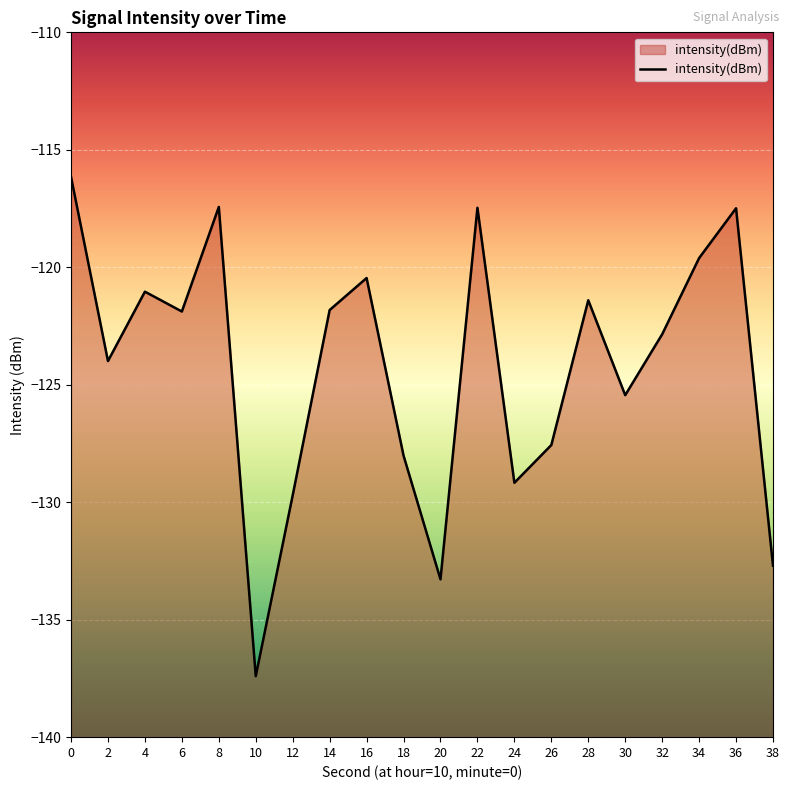

How many points are lower than both their immediate neighbors (excluding endpoints)?

6